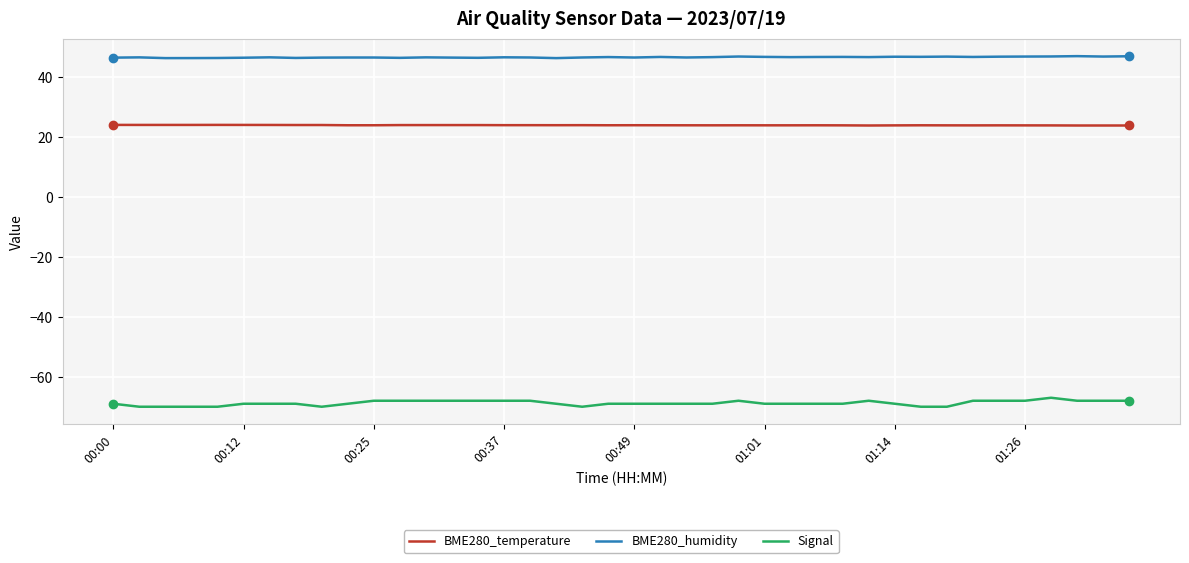

Which series has the largest range (max minus min)?

Signal